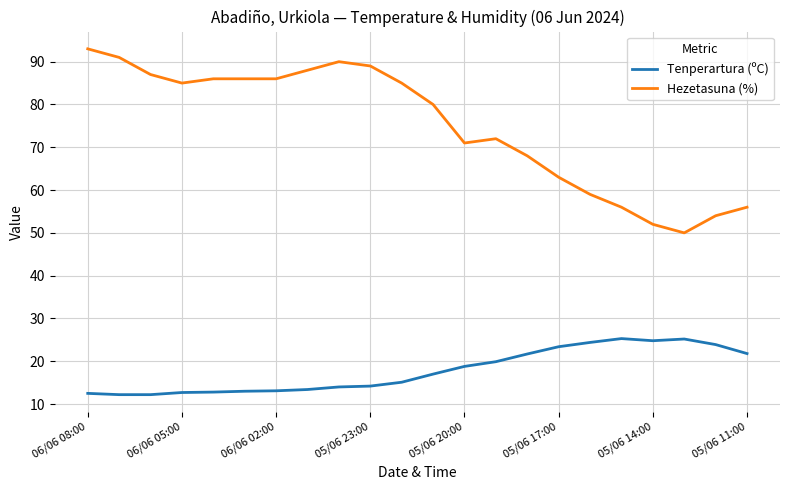

Which series has the widest spread of values?

Hezetasuna (%)